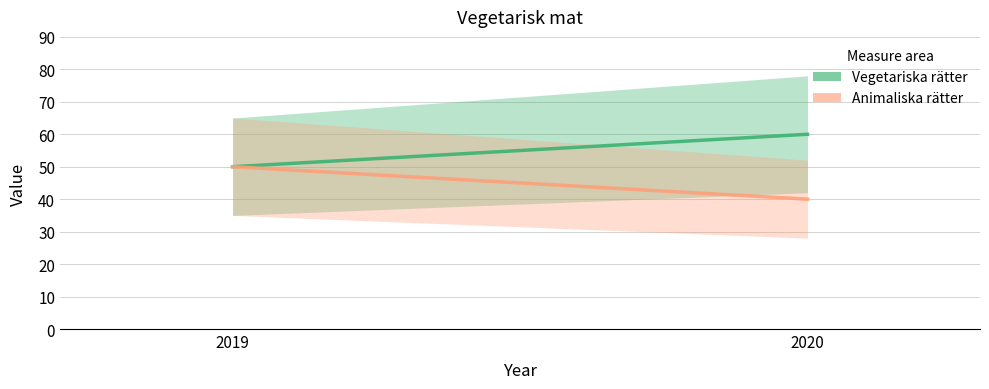

Between 2020 and 2019, which is larger?

2020